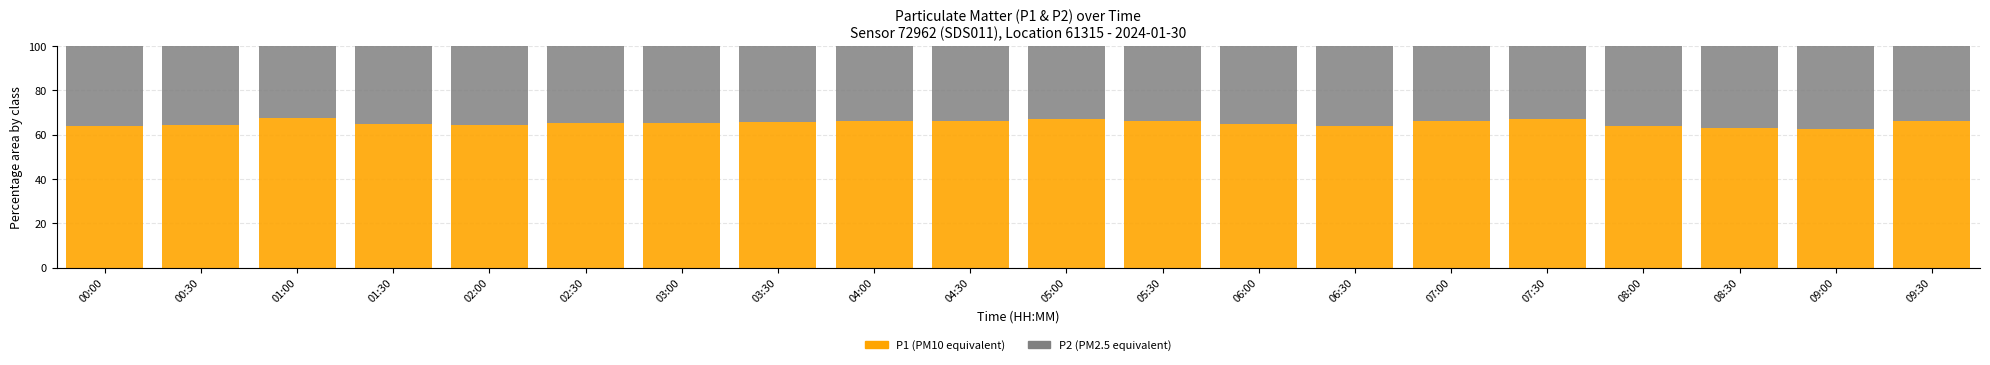

What is the total value across all series at 01:30?

100.0